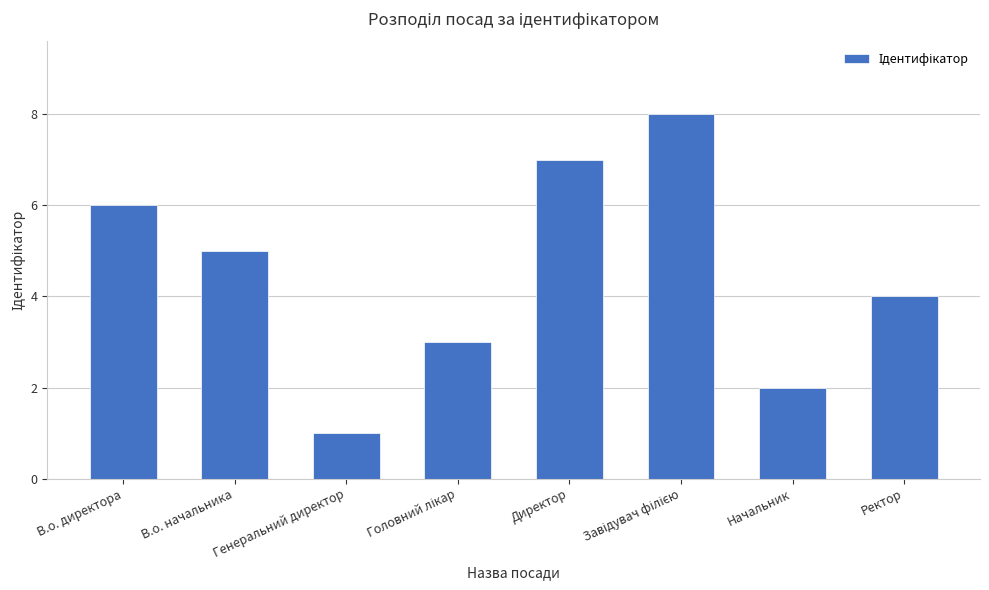

Reading left to right, transcribe all the data shown in this chart.

6	5	1	3	7	8	2	4